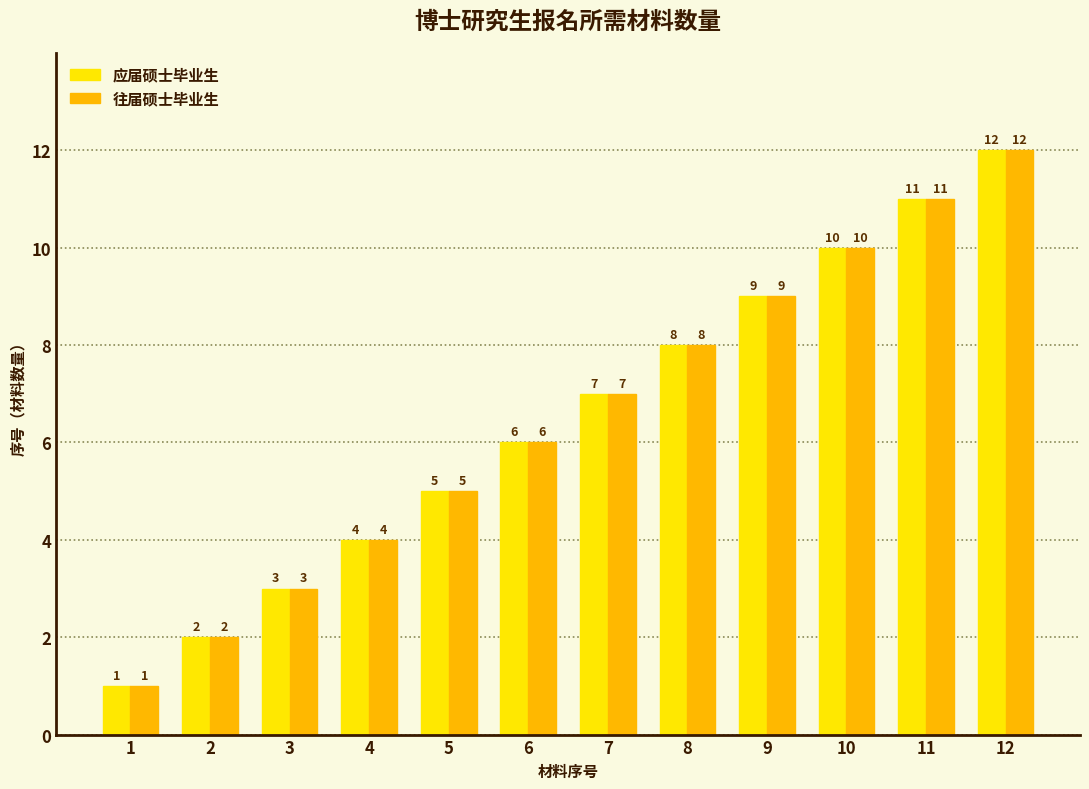

At which category is the sum across all series the highest?

12